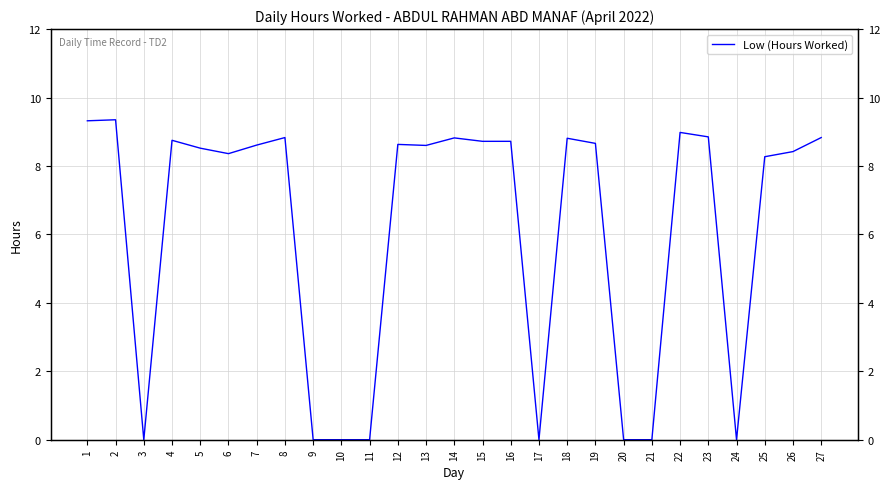

What is the value of the 13th point from the left?

8.6